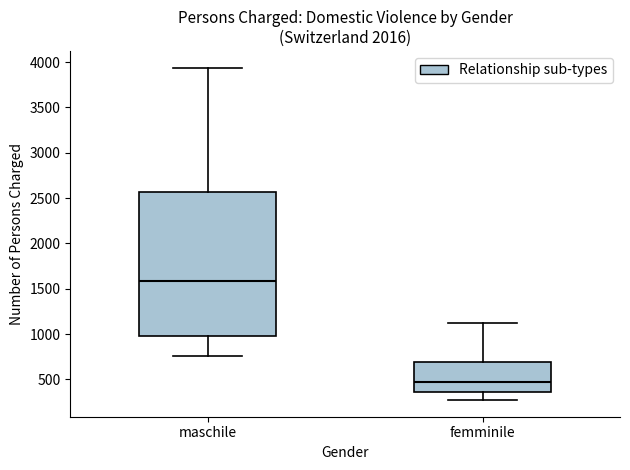

Where does the lower whisker of the box for maschile end on the y-axis? The values are not printed on the chart, so give them approximately, as read against the axis.

750